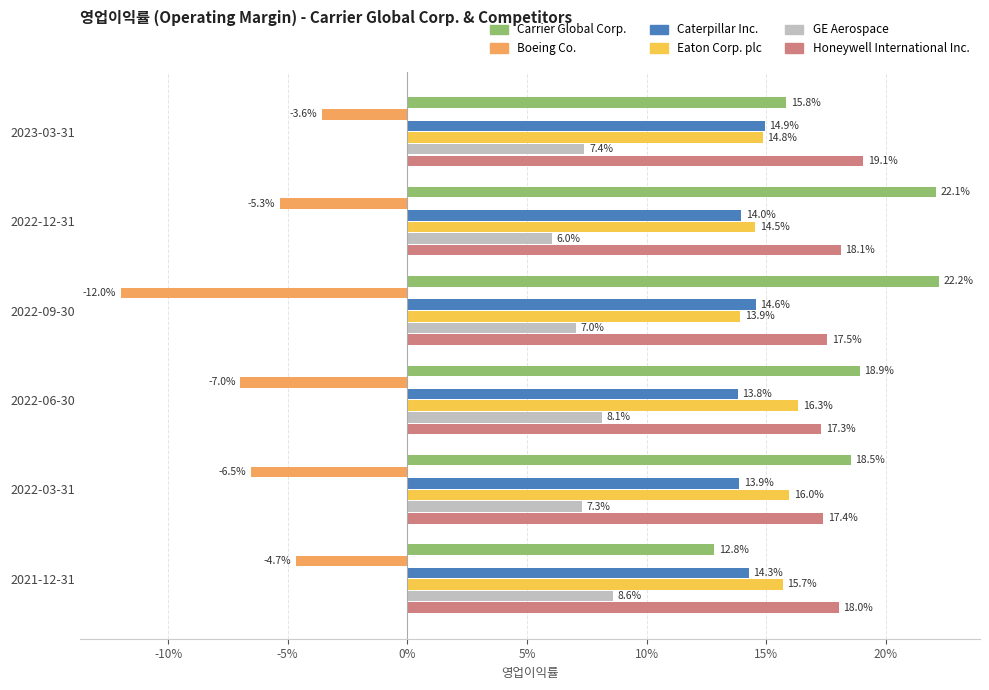

What are all the series names shown in the legend?

Carrier Global Corp., Boeing Co., Caterpillar Inc., Eaton Corp. plc, GE Aerospace, Honeywell International Inc.